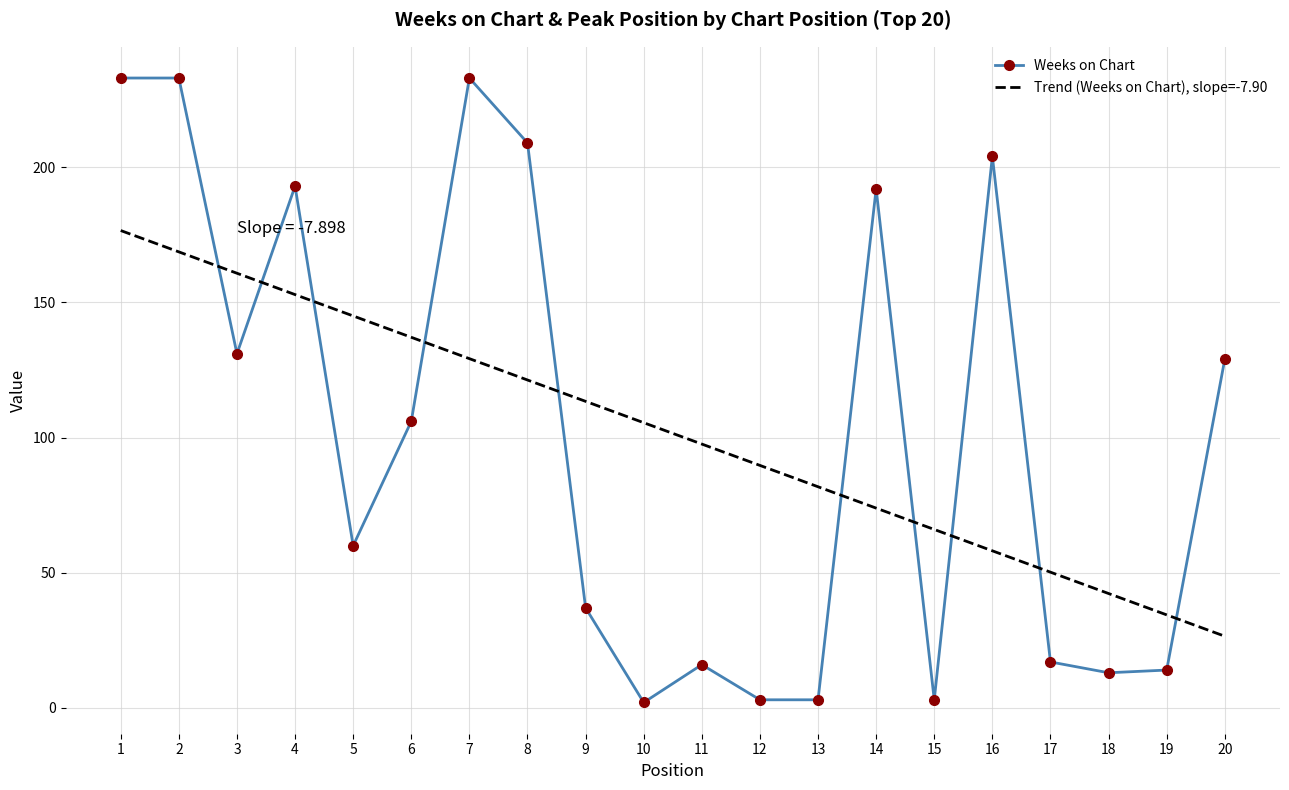

Is the value of Trend (Weeks on Chart), slope=-7.90 at 18 greater than the value of Weeks on Chart at 1?

No